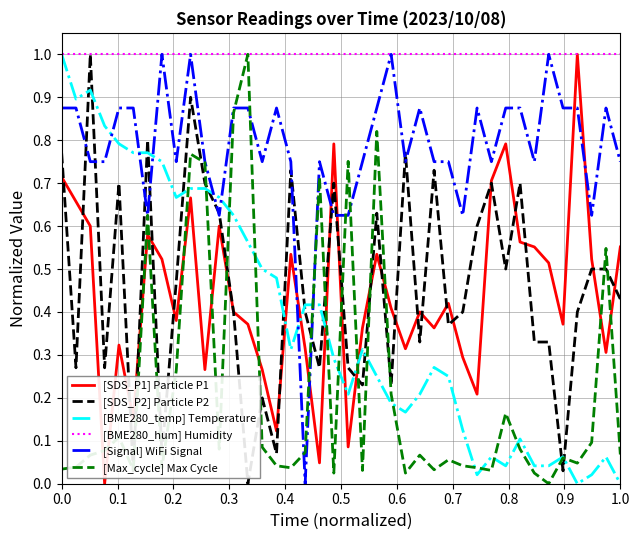

What is the highest value of the [SDS_P1] Particle P1 series?

1.0